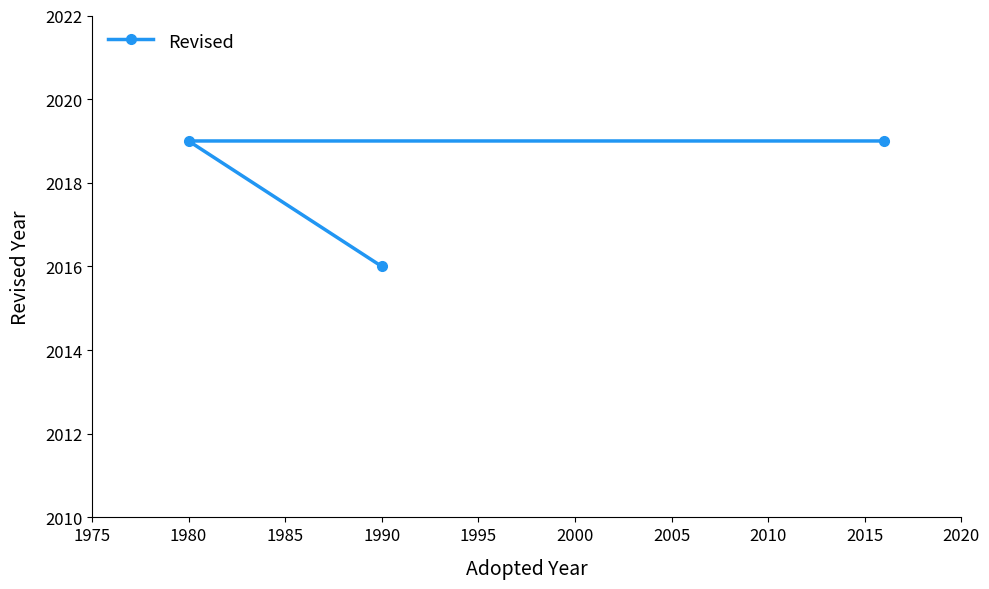

How many values are between 2016 and 2019?

3